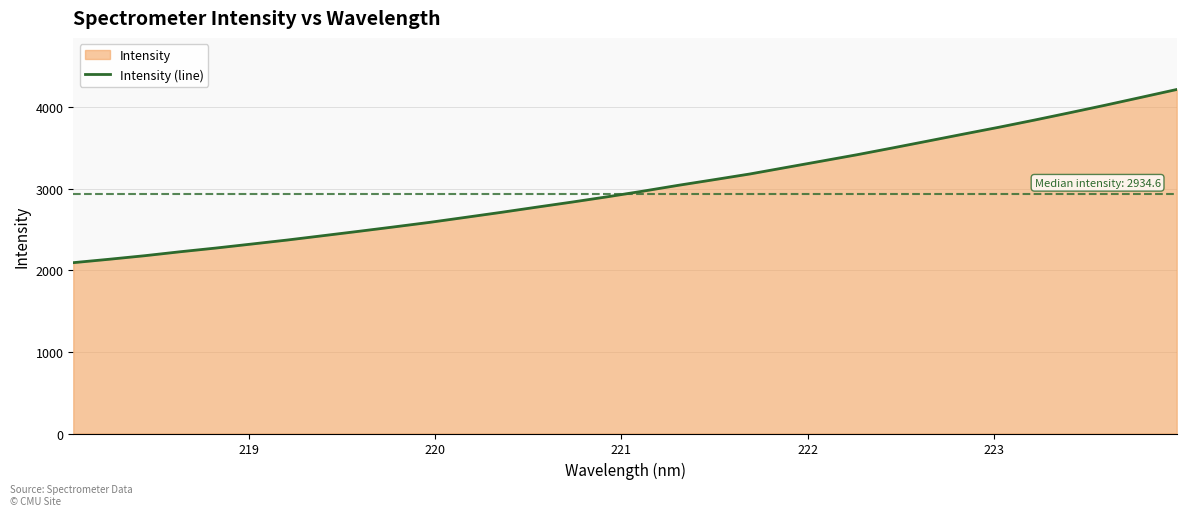

What is the greatest value displayed?

4214.0